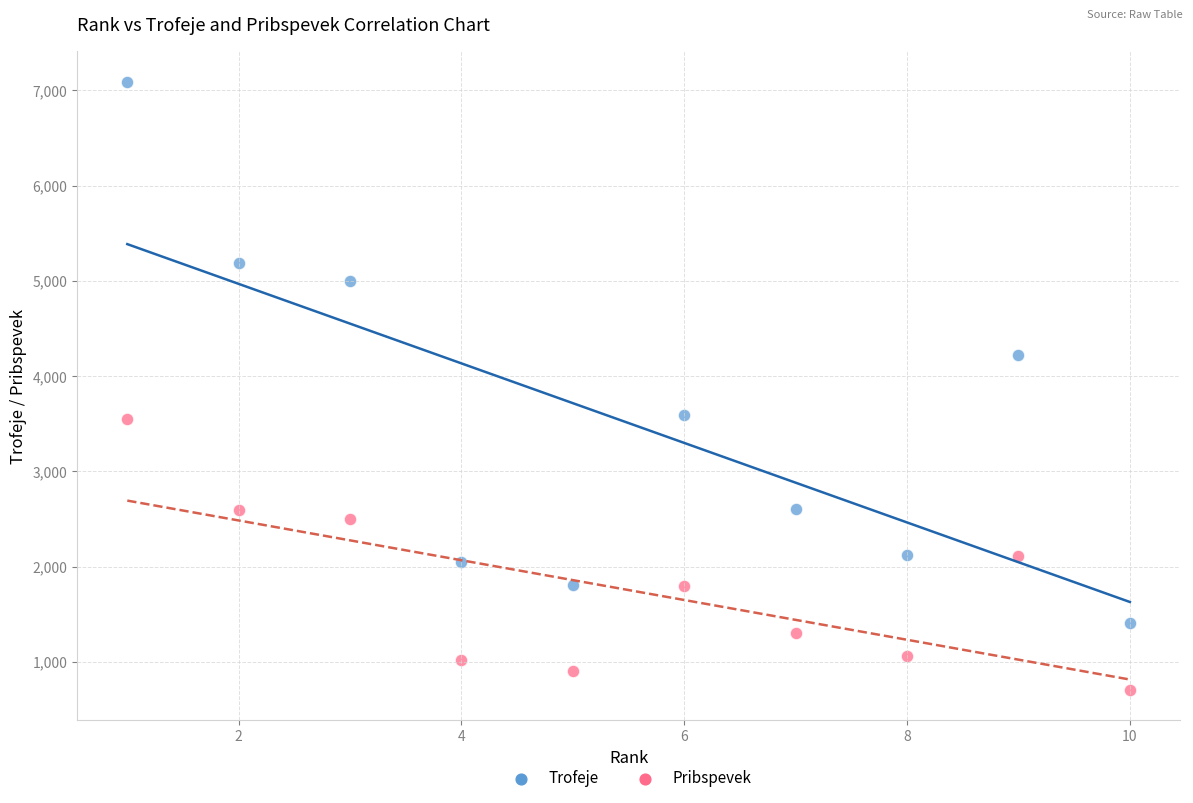

What are all the series names shown in the legend?

Trofeje, Pribspevek